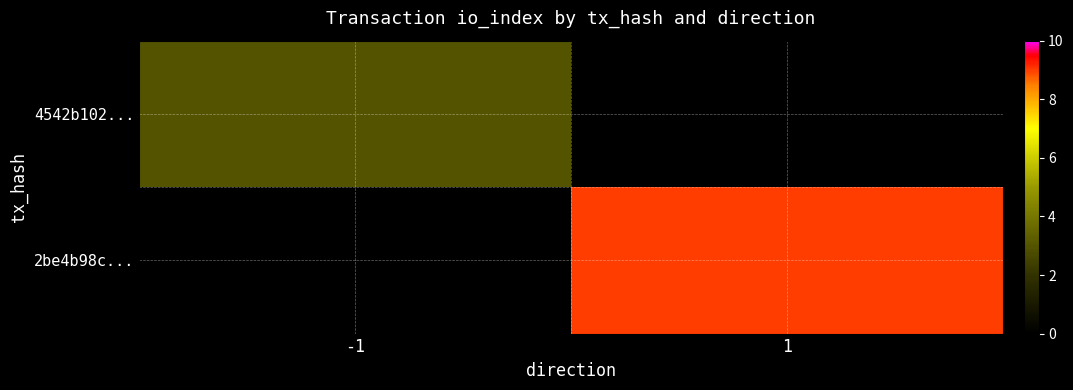

Rank the series at -1 from highest to lowest value.

4542b102..., 2be4b98c...